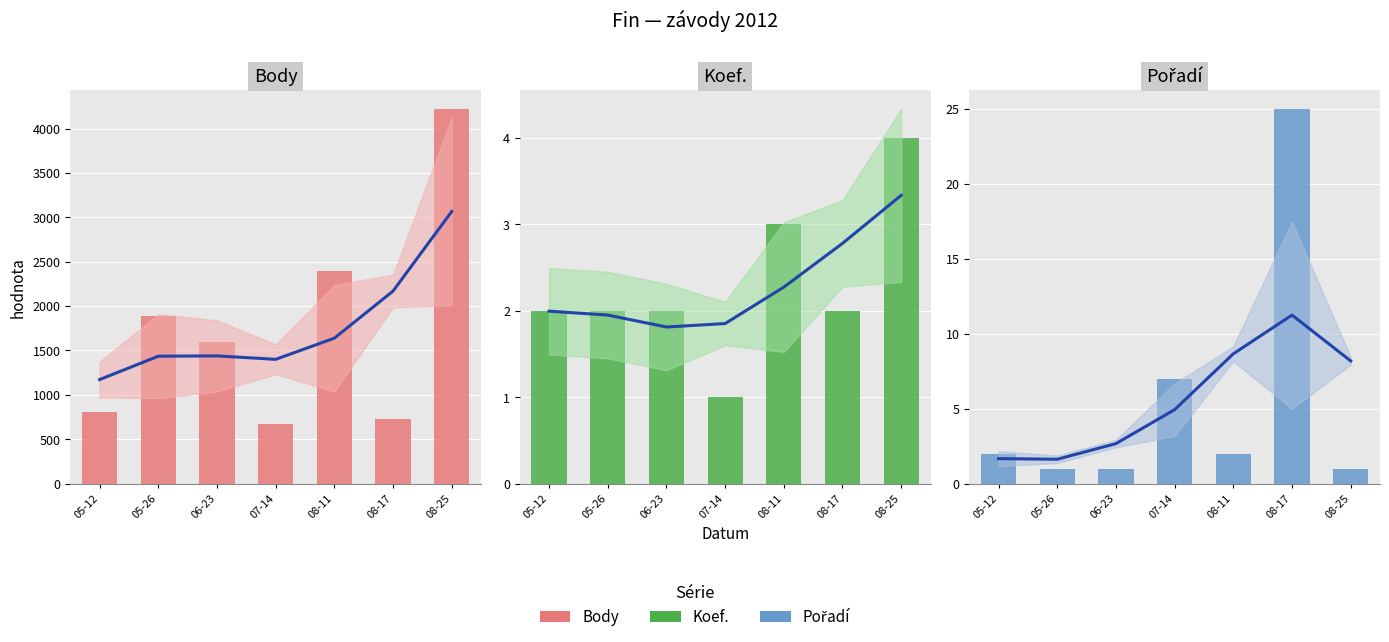

Which series has the widest spread of values?

Body